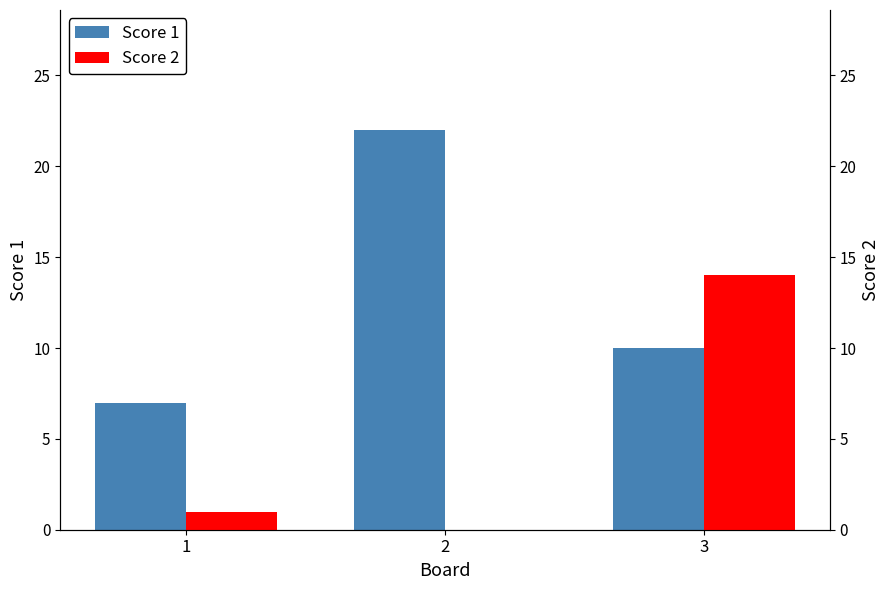

Where is Score 1 nearest to the value 14?

3